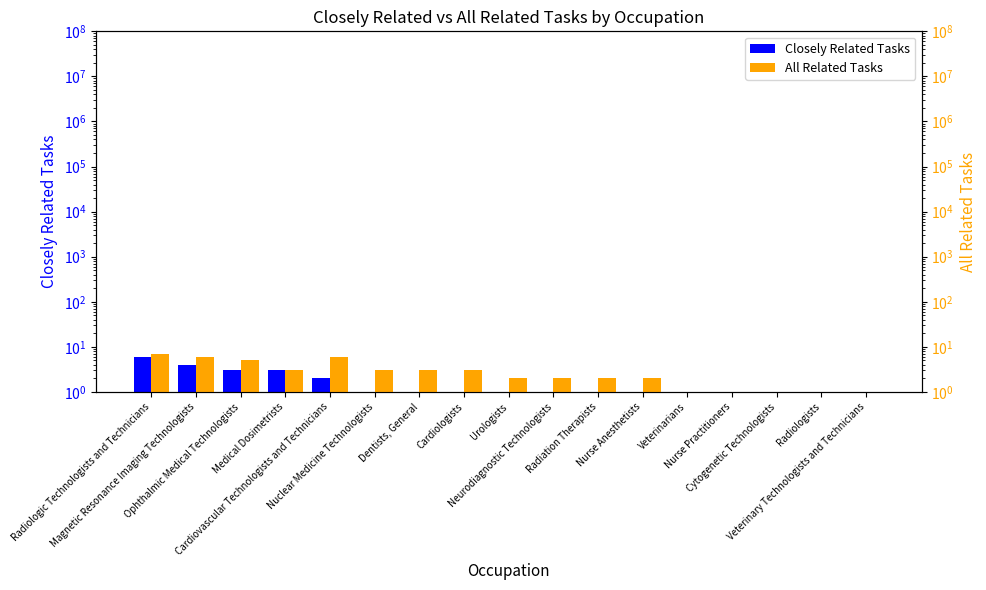

What is the label of the 5th bar from the right?

Veterinarians